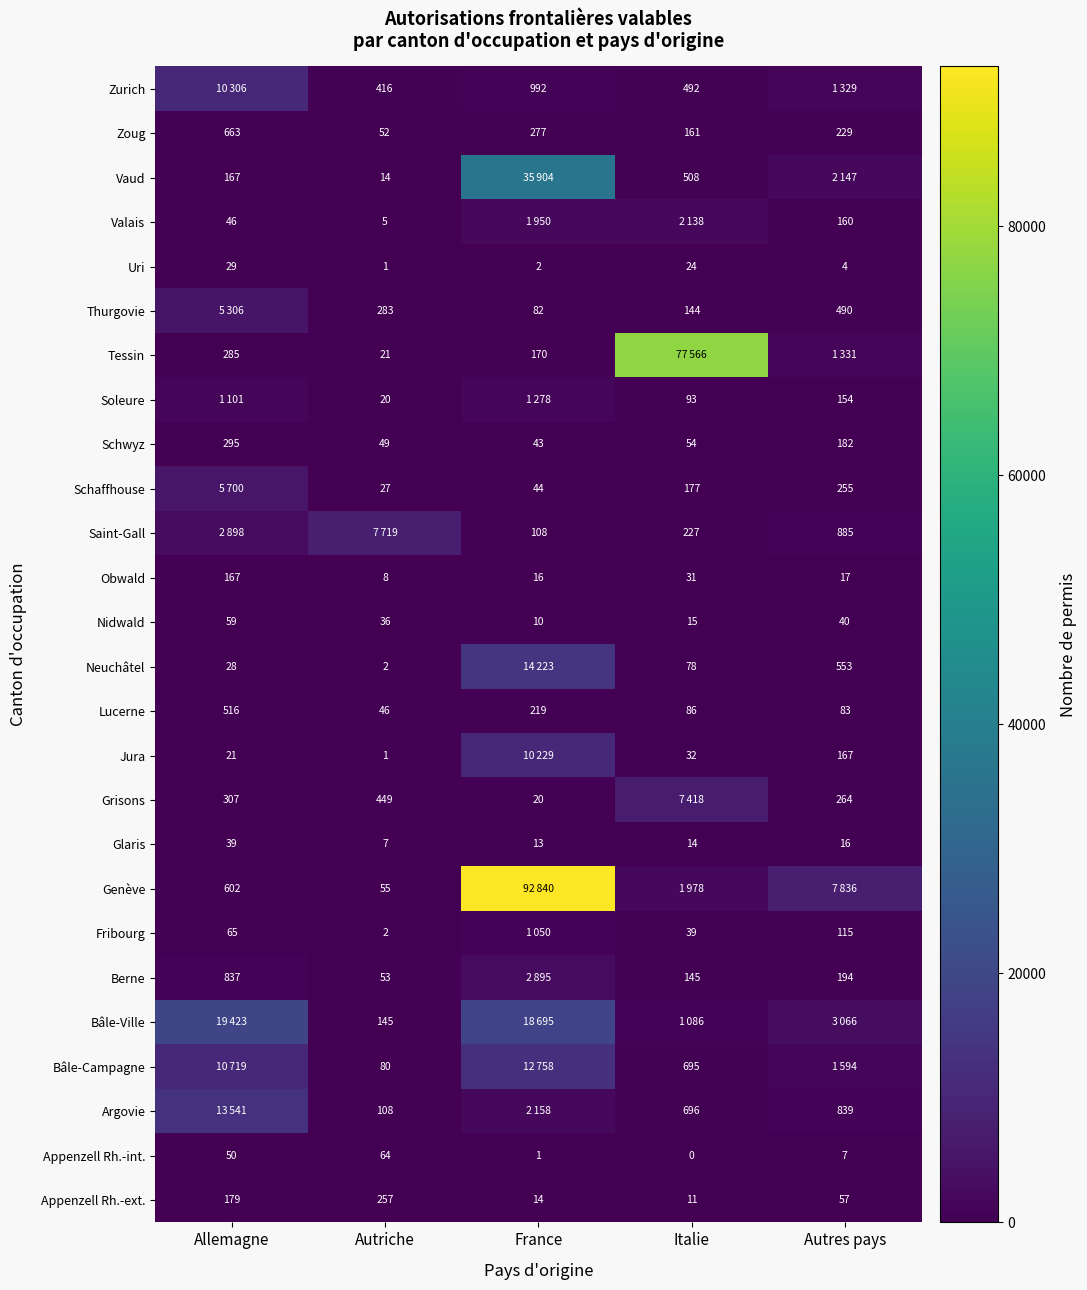

Which category has the lowest value in the Appenzell Rh.-int. series?

Italie